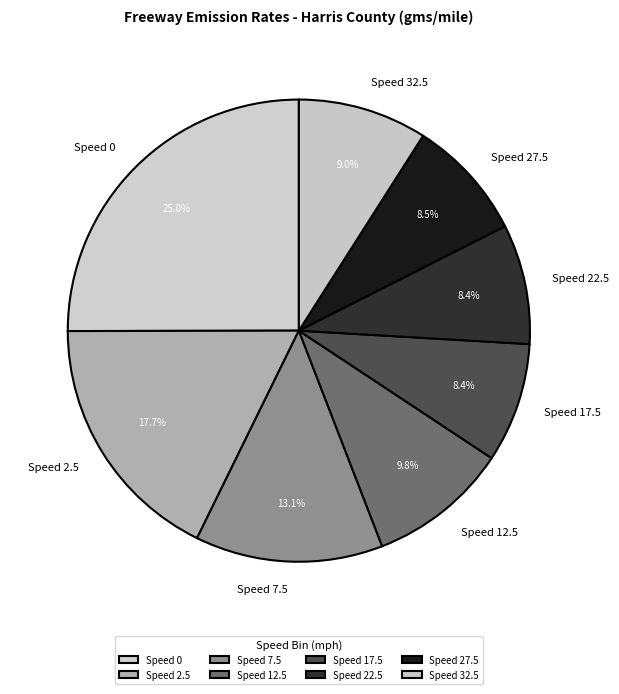

What percentage is the Speed 2.5 slice, to the nearest percent?

18%